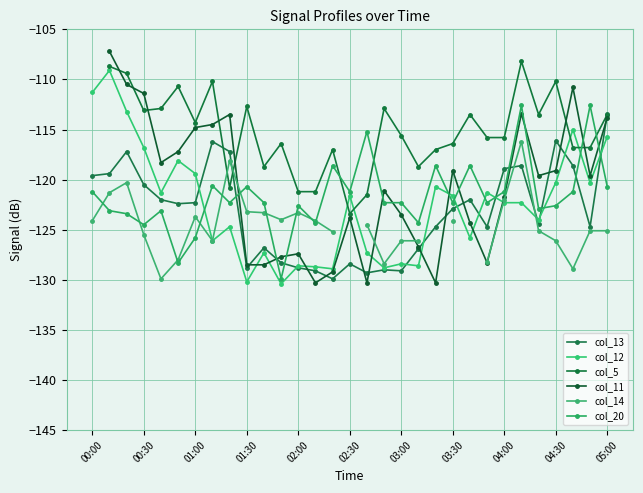

What is the smallest value displayed?

-130.4